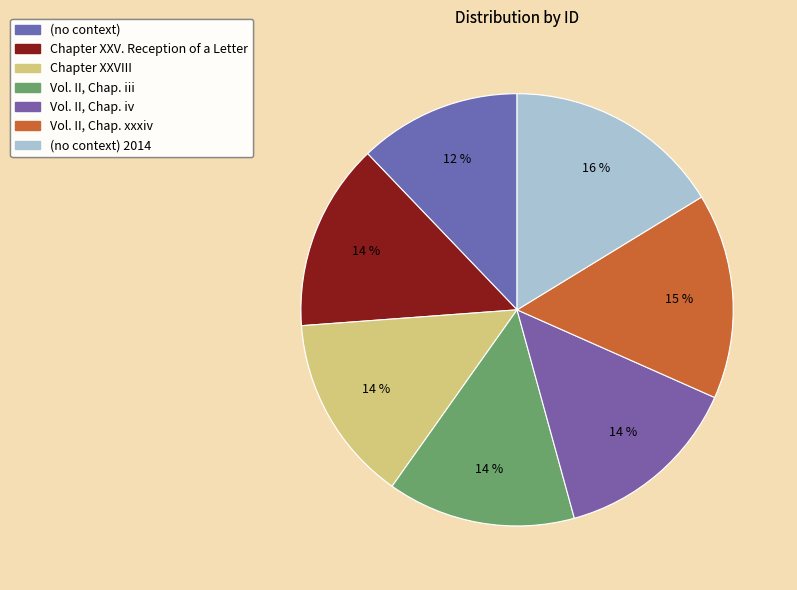

Count the number of slices in the pie.

7